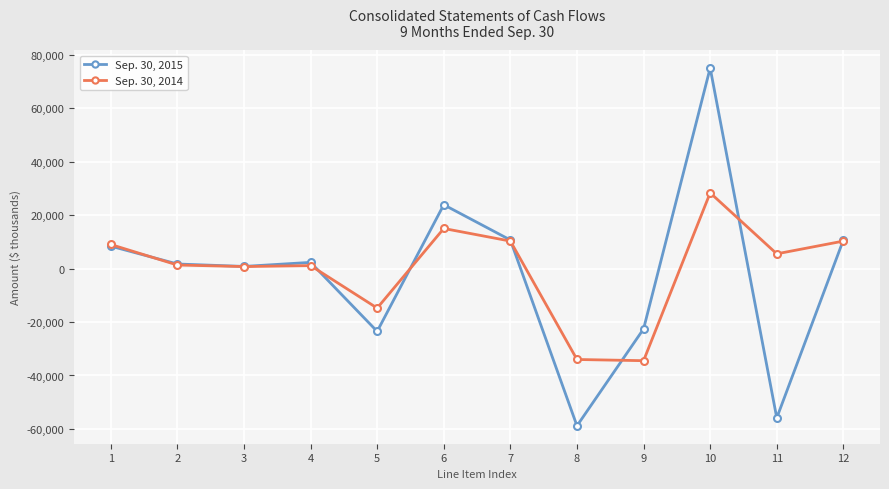

How many data points in Sep. 30, 2015 are less than 2300?

6